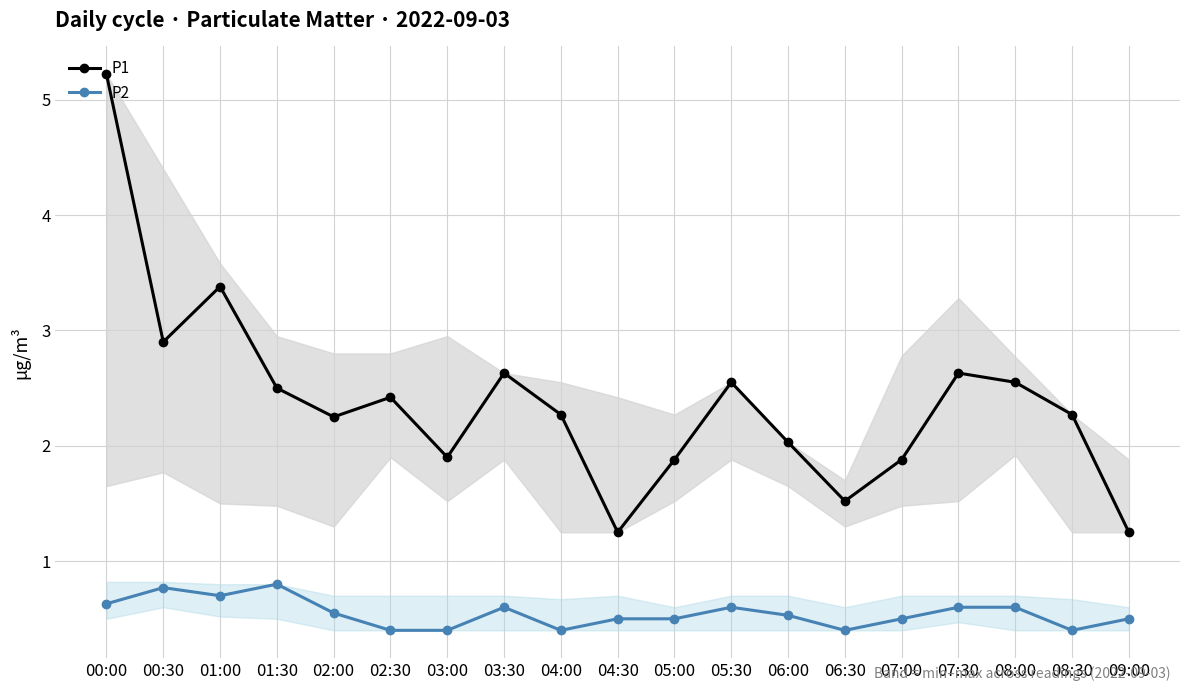

Between 08:00 and 04:30, which is larger?

08:00